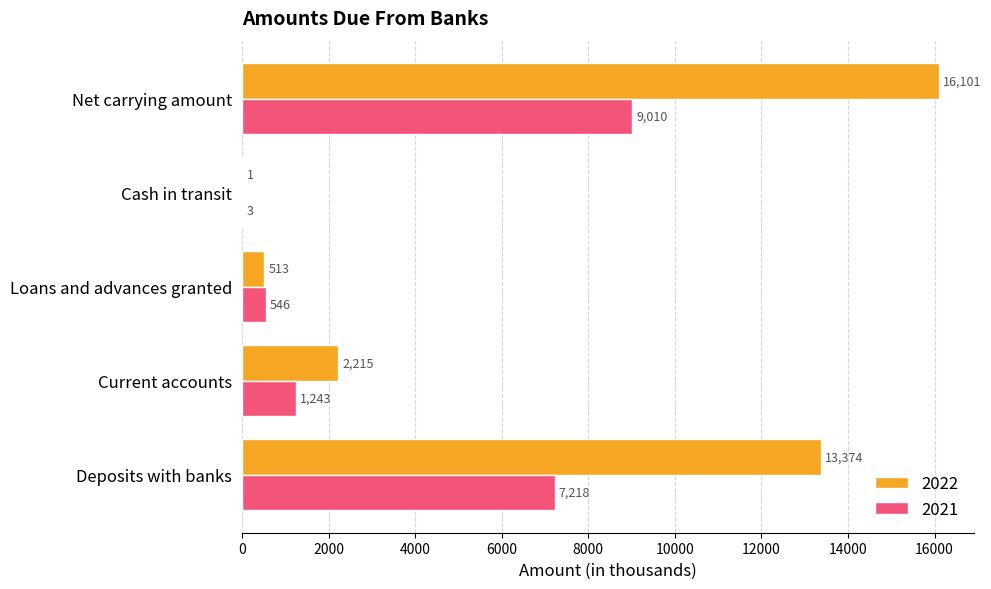

What is the maximum value shown in the chart?

16101